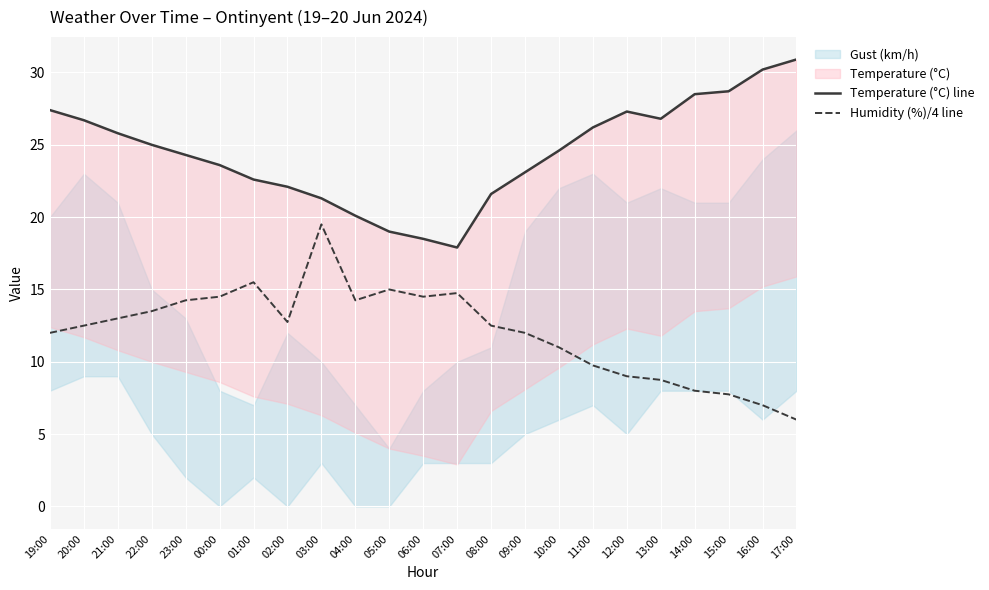

Which category has the highest value in the Humidity (%)/4 line series?

03:00